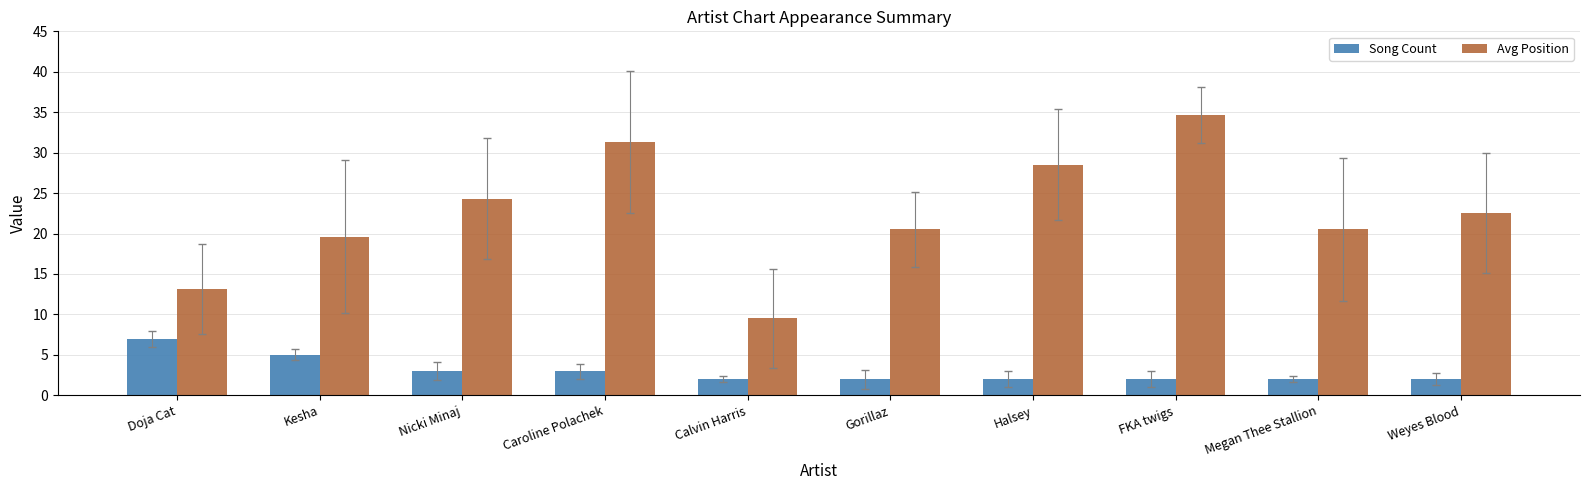

What are all the series names shown in the legend?

Song Count, Avg Position